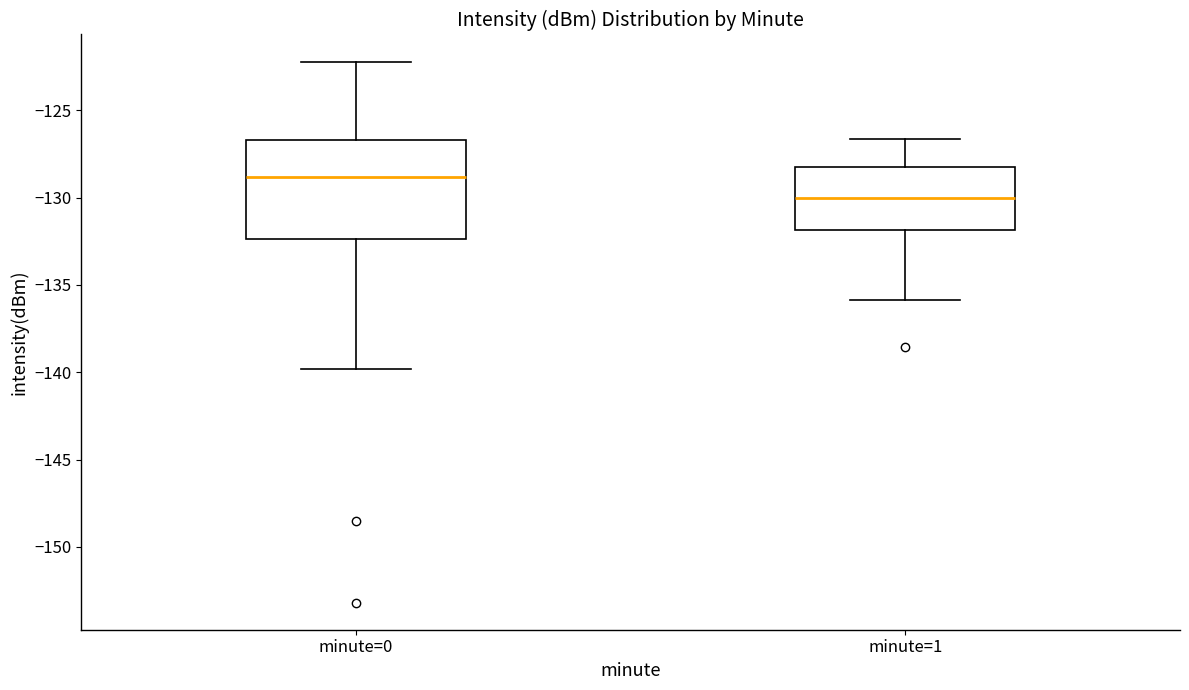

Where is the lower edge of the box for minute=1 on the y-axis? The values are not printed on the chart, so give them approximately, as read against the axis.

-132.0